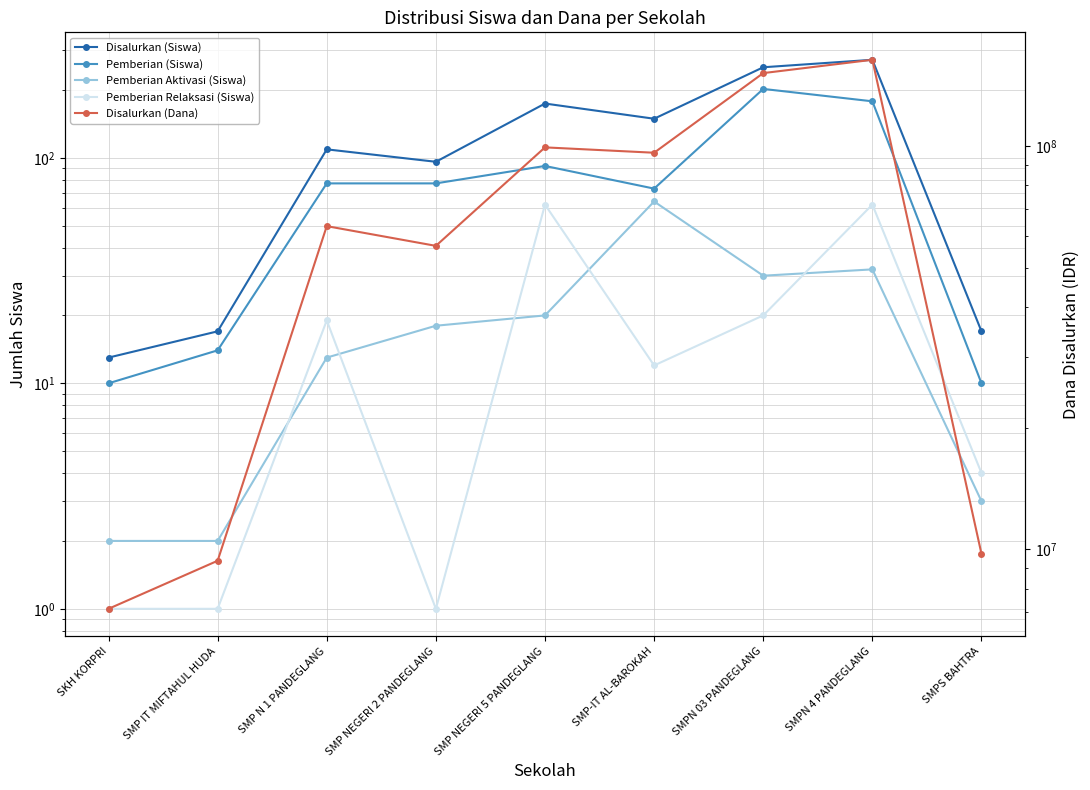

True or false: Disalurkan (Dana) has a value of 151875000 at SMPN 03 PANDEGLANG.

True